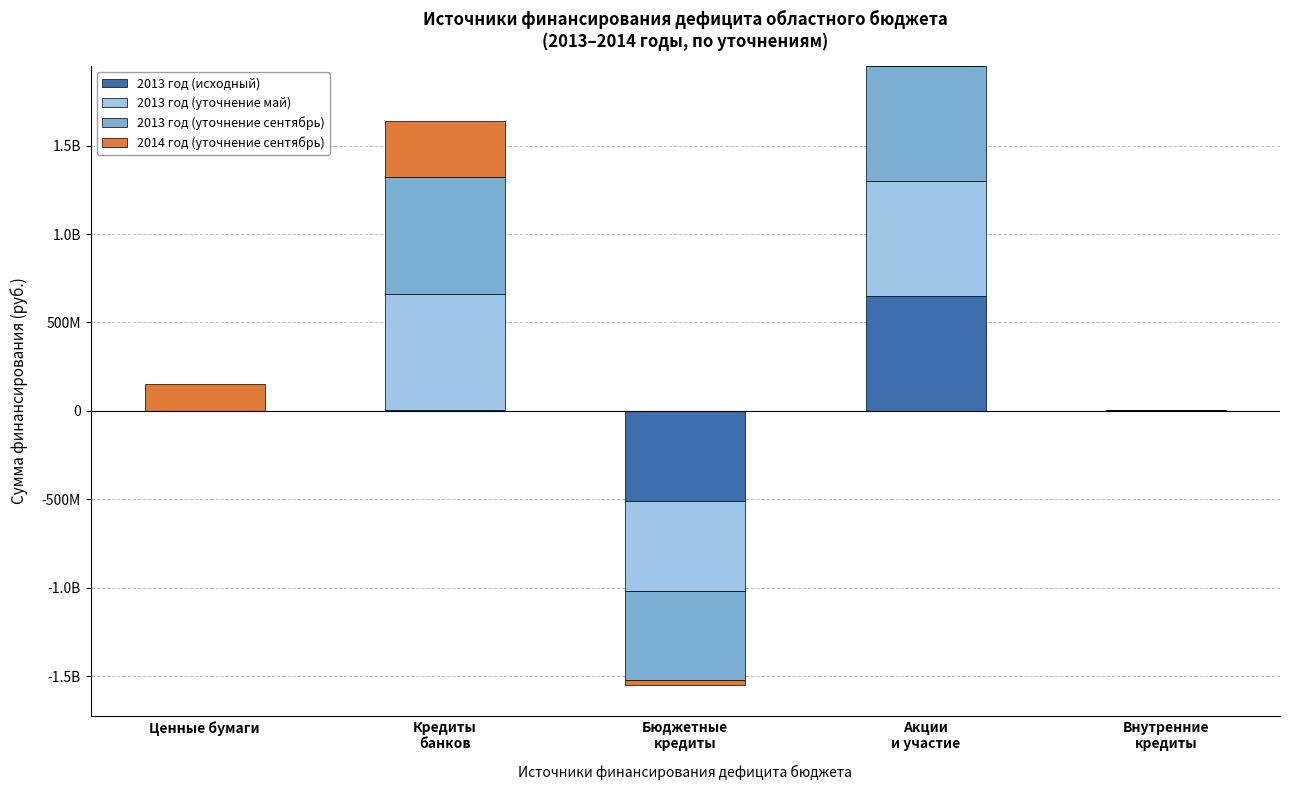

How many series are shown in this chart?

4